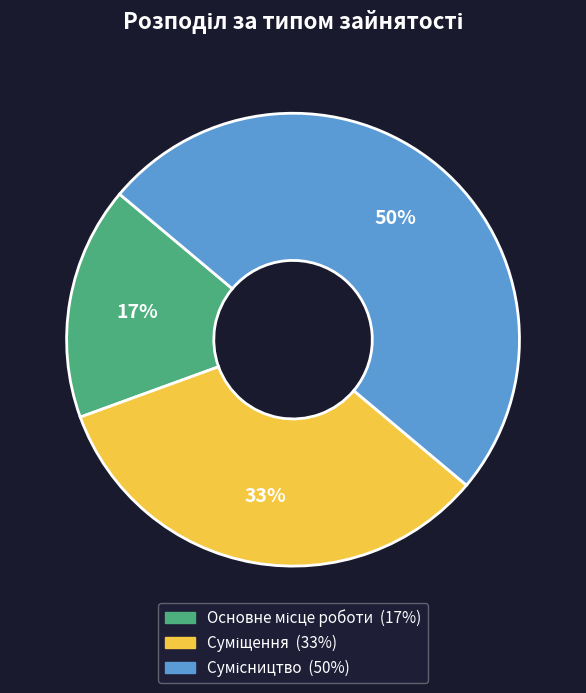

To the nearest percent, what is the difference between the largest and smallest slice percentages?

33%